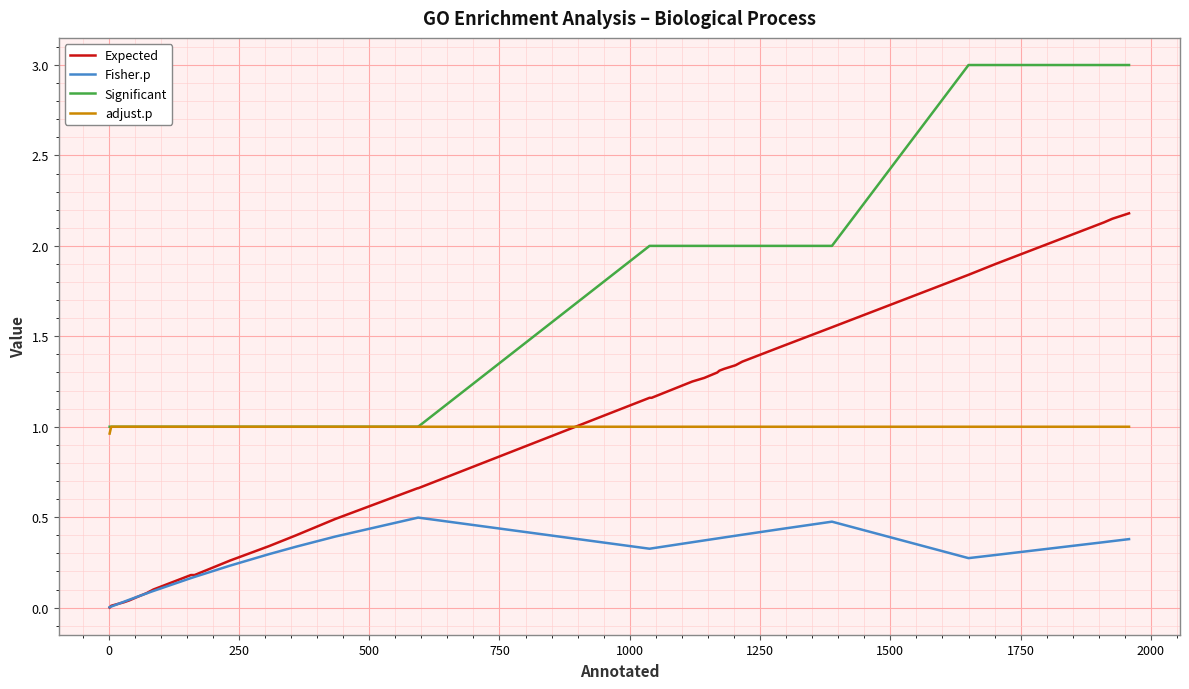

Which series has the largest range (max minus min)?

Expected